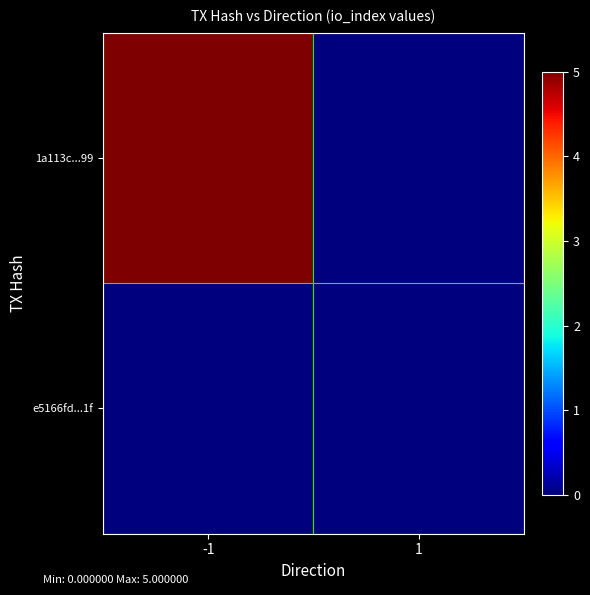

At which category does the chart reach its peak across all series?

-1